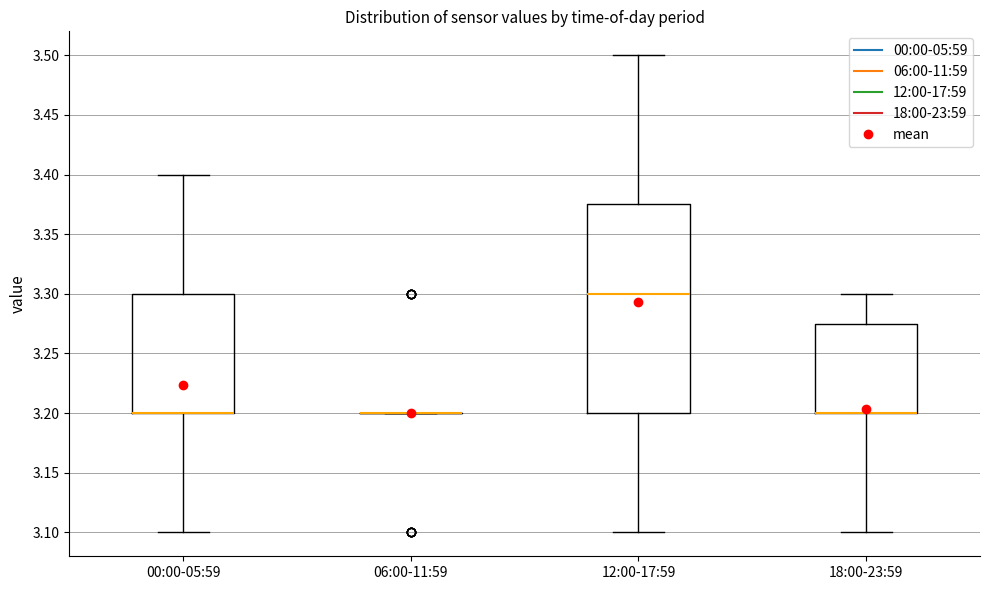

Reading left to right, transcribe this box plot: for each box, give where its median line is, the range the box spans, and where its two whiskers end, as read against the y-axis. The values are not printed on the chart, so give them approximately, as read against the axis.

00:00-05:59: median 3.200 (drawn on the box's lower edge), box 3.200 to 3.300, whiskers 3.100 to 3.400
06:00-11:59: box collapsed to a line at 3.200, whiskers 3.200 to 3.200
12:00-17:59: median 3.300, box 3.200 to 3.375, whiskers 3.100 to 3.500
18:00-23:59: median 3.200 (drawn on the box's lower edge), box 3.200 to 3.275, whiskers 3.100 to 3.300